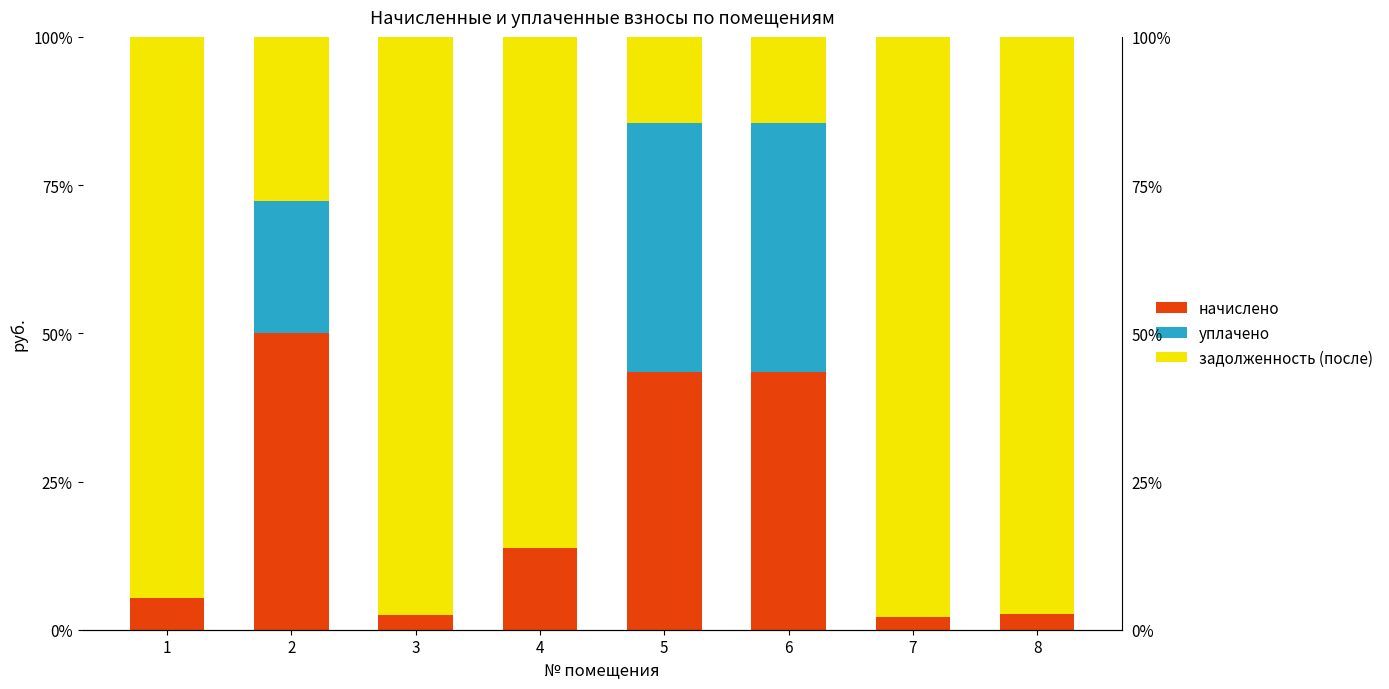

Where is задолженность (после) nearest to the value 56?

2